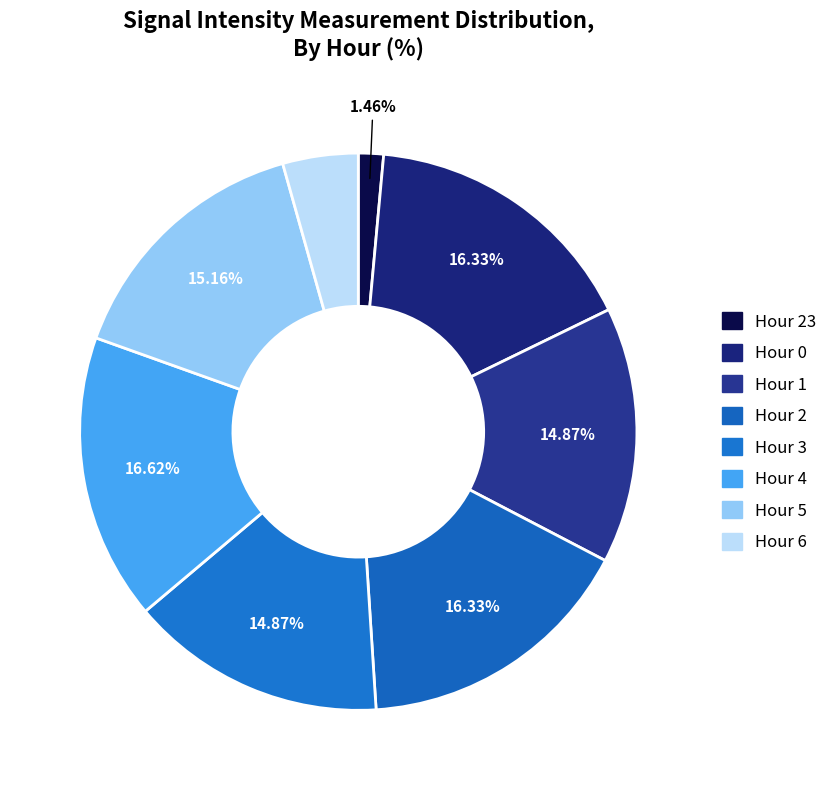

What is the smallest slice in the pie chart?

Hour 23